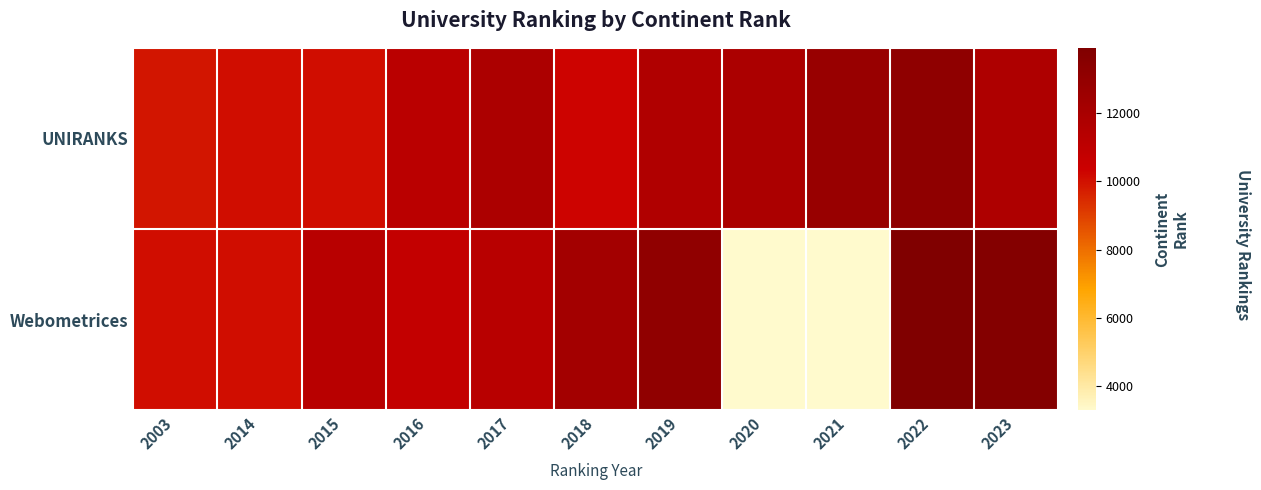

Reading right to left, list all the values displayed in this chart.

UNIRANKS: 2023=11716	2022=13165	2021=12756	2020=11855	2019=11640	2018=10284	2017=11799	2016=11186	2015=10070	2014=10052	2003=9903
Webometrices: 2023=13684	2022=13898	2021=3304	2020=3330	2019=13108	2018=12213	2017=11278	2016=10757	2015=11278	2014=10064	2003=10055